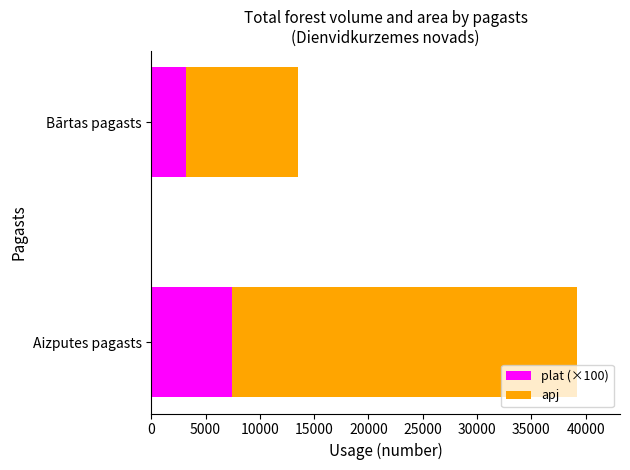

What is the lowest value of the plat (×100) series?

3222